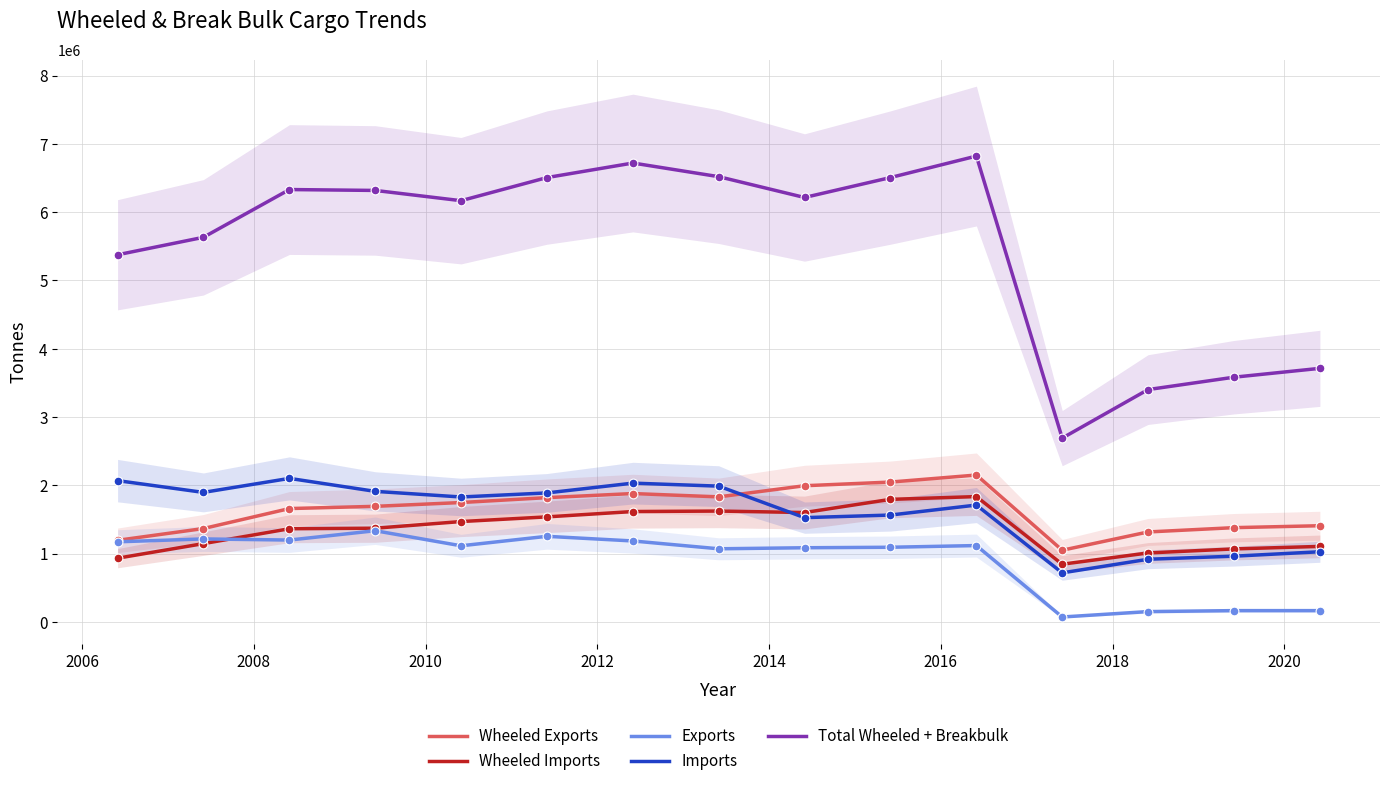

Which series has the largest total across all categories?

Total Wheeled + Breakbulk